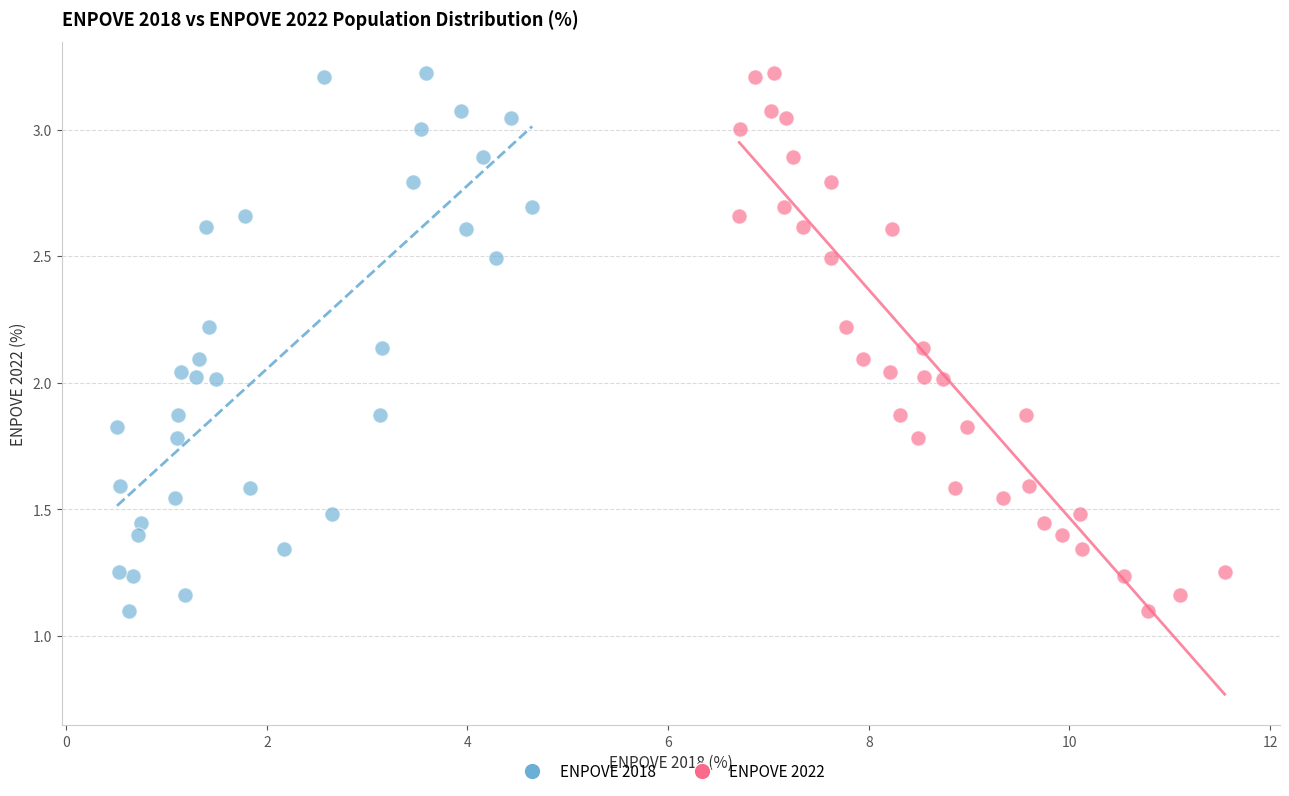

What are all the series names shown in the legend?

ENPOVE 2018, ENPOVE 2022